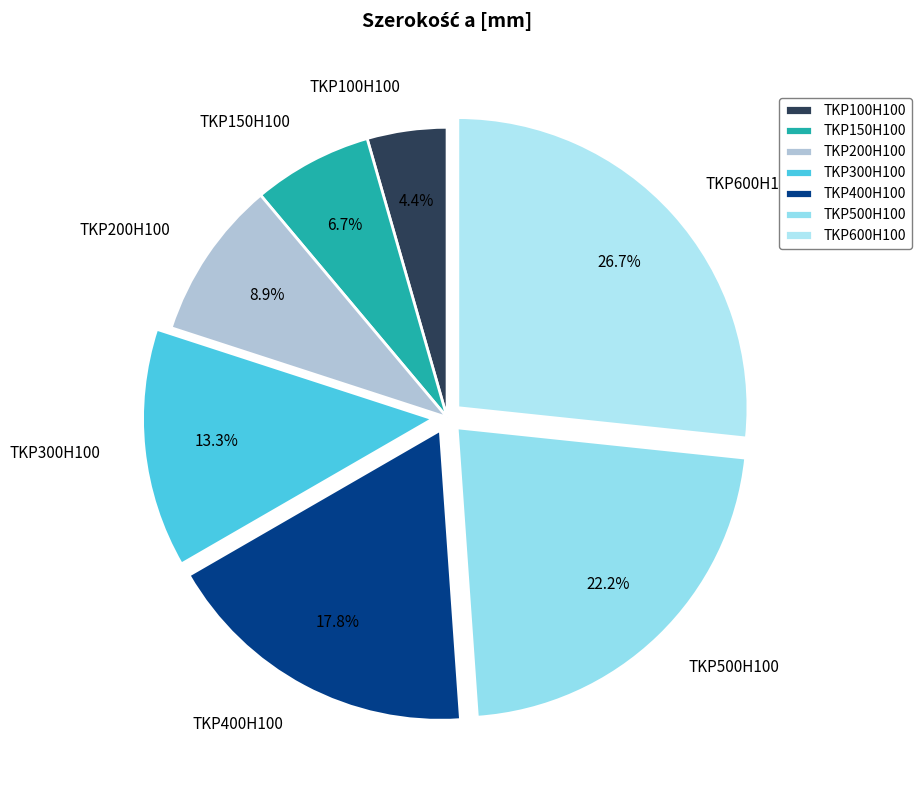

Which slice is the smallest?

TKP100H100